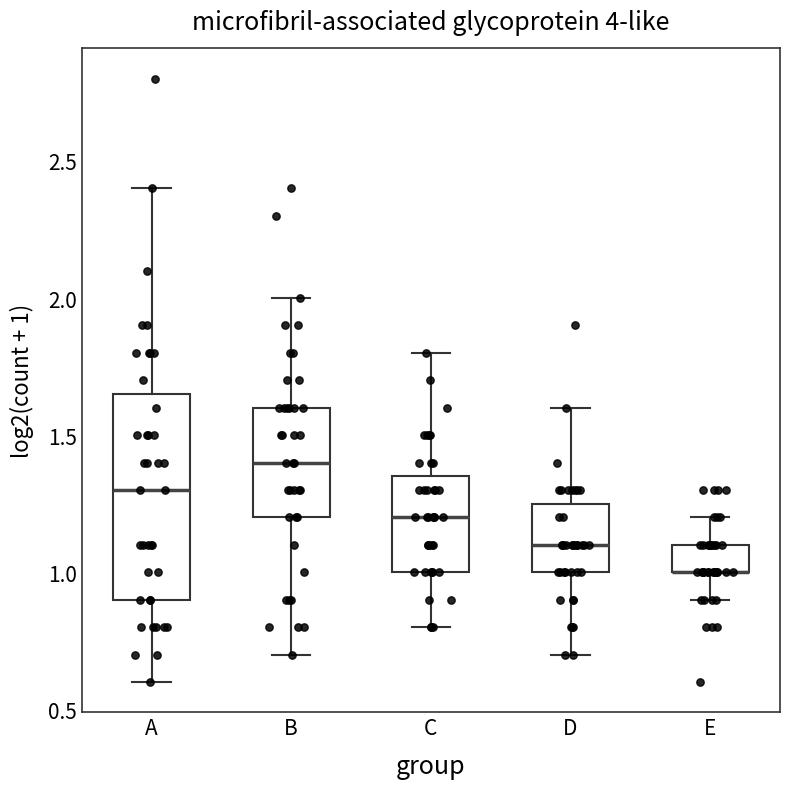

Reading left to right, read every box against the y-axis: the position of its median line, the range the box covers, and the ends of its whiskers. The values are not printed on the chart, so give them approximately, as read against the axis.

A: median 1.30, box 0.90 to 1.65, whiskers 0.60 to 2.40
B: median 1.40, box 1.20 to 1.60, whiskers 0.70 to 2.00
C: median 1.20, box 1.00 to 1.35, whiskers 0.80 to 1.80
D: median 1.10, box 1.00 to 1.25, whiskers 0.70 to 1.60
E: median 1.00 (drawn on the box's lower edge), box 1.00 to 1.10, whiskers 0.90 to 1.20